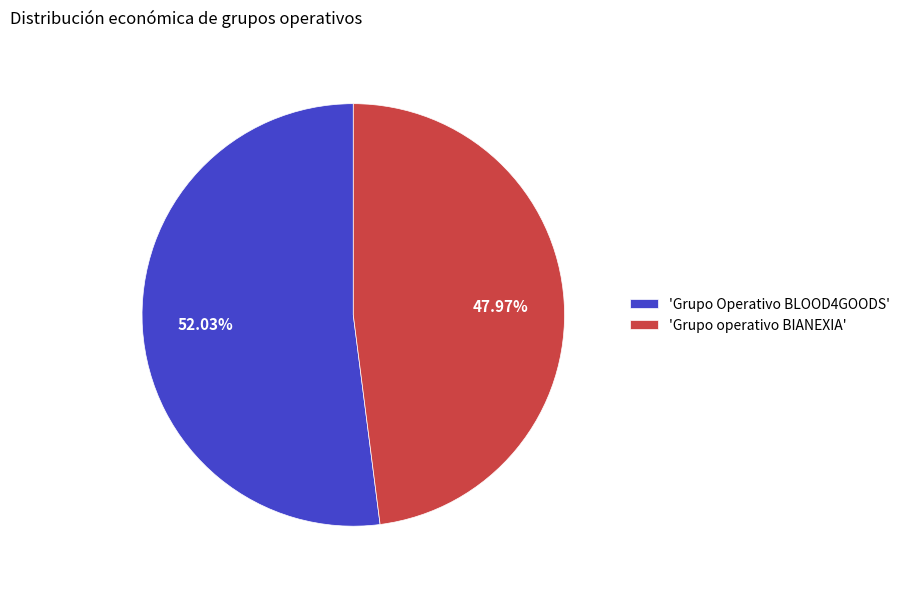

Which category has the smallest portion of the pie?

'Grupo operativo BIANEXIA'